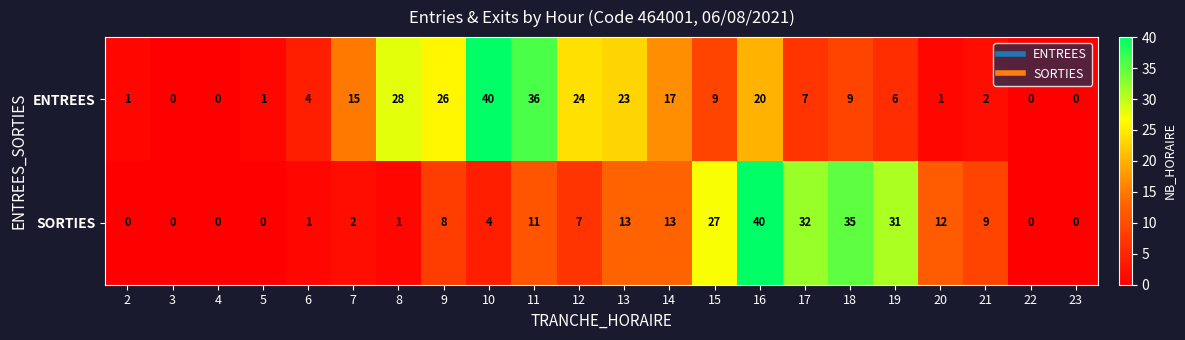

Rank the series at 13 from lowest to highest value.

SORTIES, ENTREES